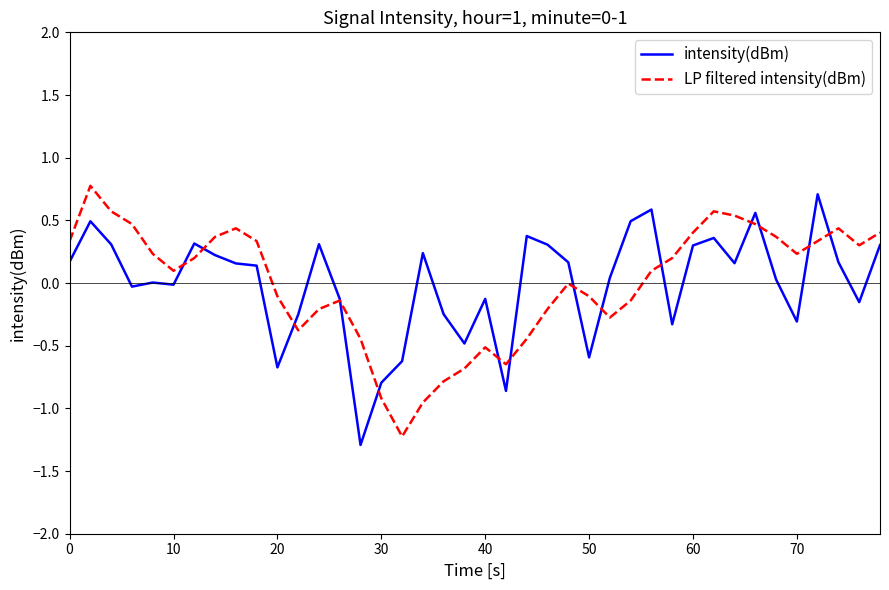

What is the greatest value displayed?

0.8